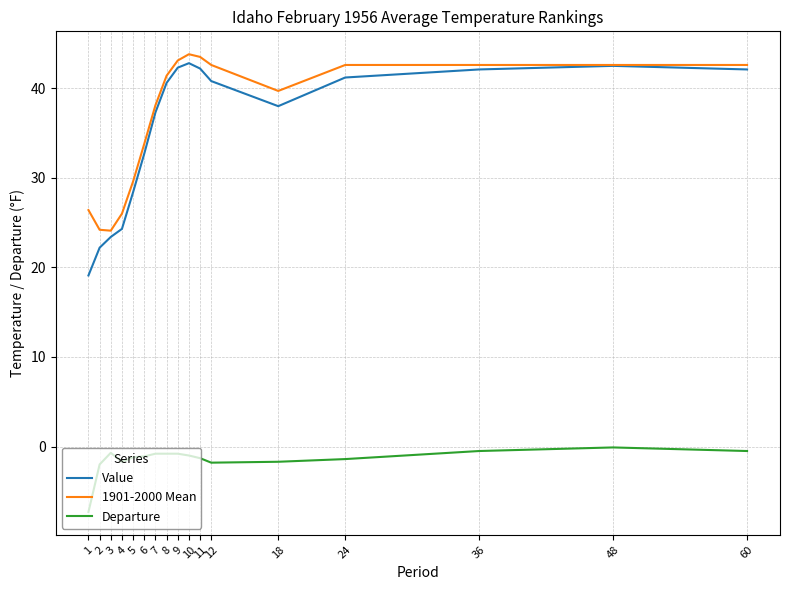

What is the greatest value displayed?

43.8